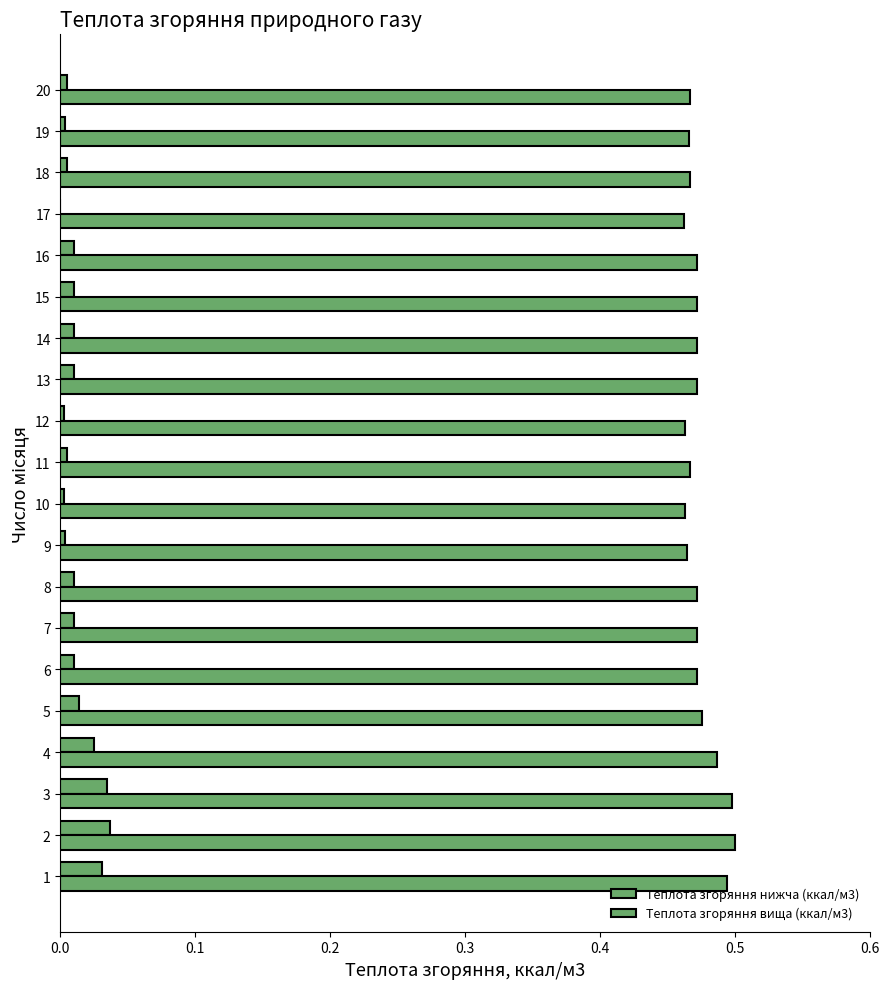

Reading right to left, transcribe all the data shown in this chart.

Теплота згоряння нижча (ккал/м3): 0.0	0.0	0.0	0.0	0.0	0.0	0.0	0.0	0.0	0.0	0.0	0.0	0.0	0.0	0.0	0.0	0.0	0.0	0.0	0.0
Теплота згоряння вища (ккал/м3): 0.5	0.5	0.5	0.5	0.5	0.5	0.5	0.5	0.5	0.5	0.5	0.5	0.5	0.5	0.5	0.5	0.5	0.5	0.5	0.5